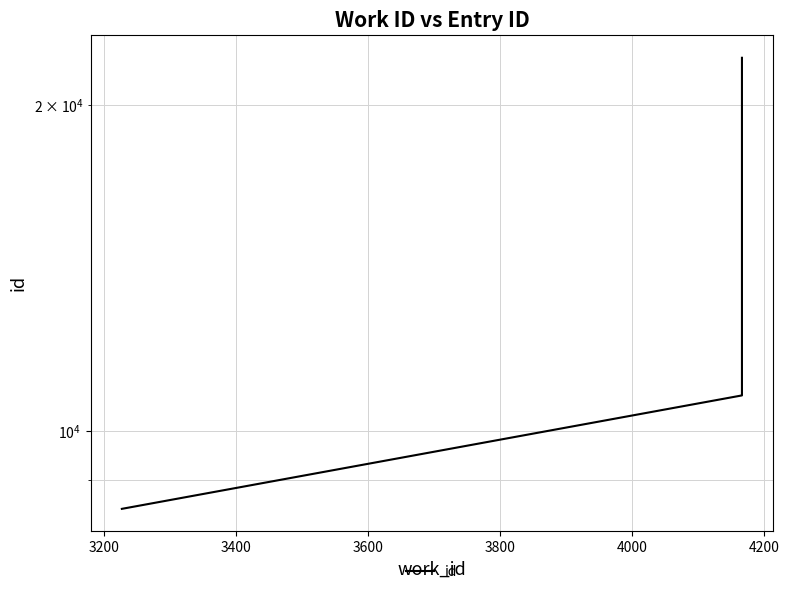

What is the smallest value displayed?

8472